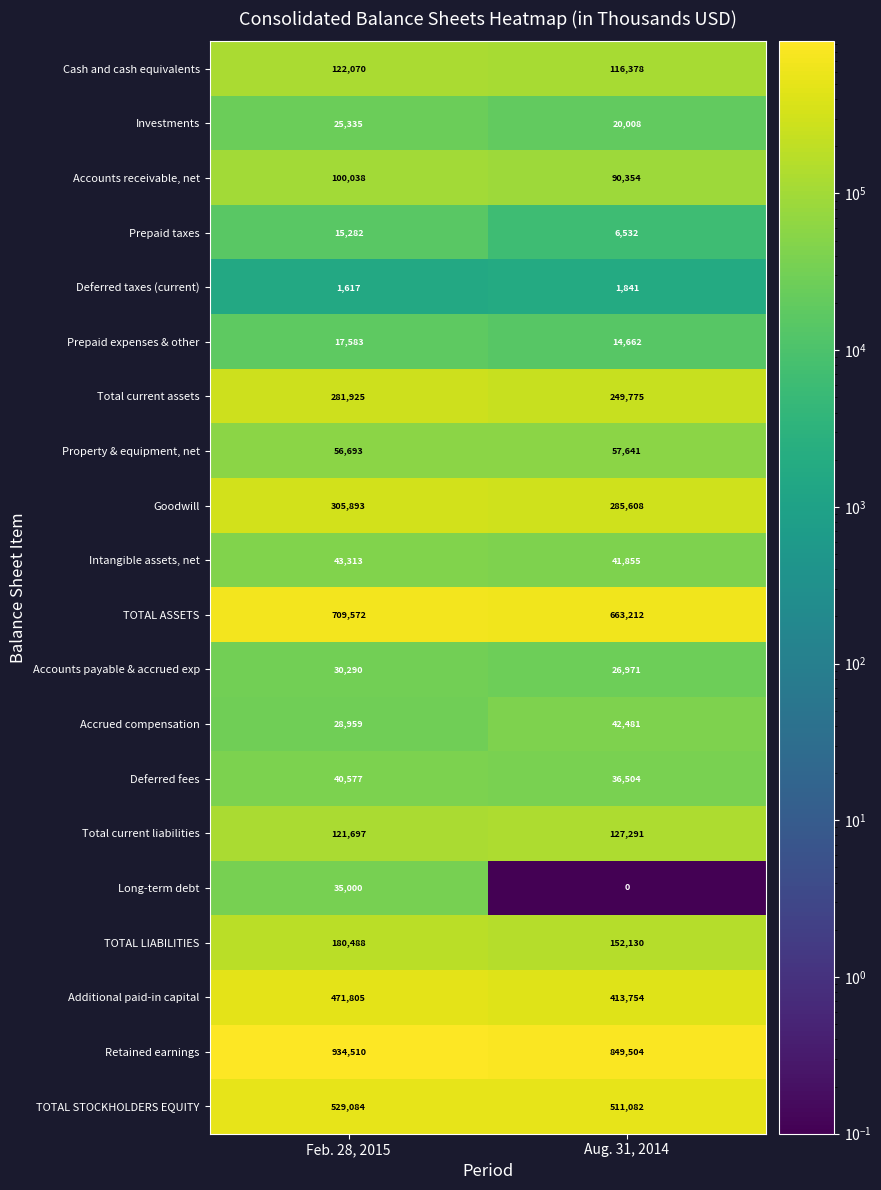

What value does the Property & equipment, net series have at Aug. 31, 2014?

57641